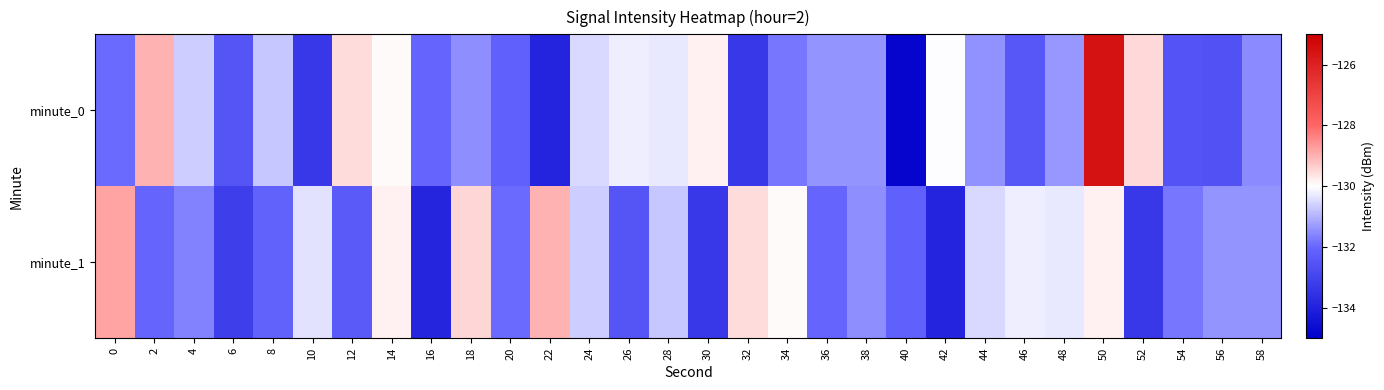

Count the number of categories in the chart.

30